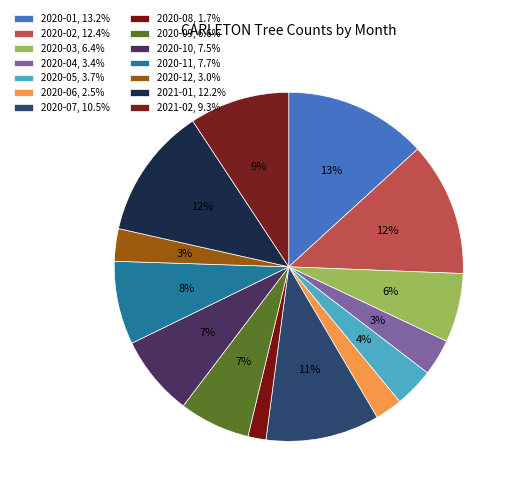

True or false: 2020-10 accounts for 14% of the total.

False